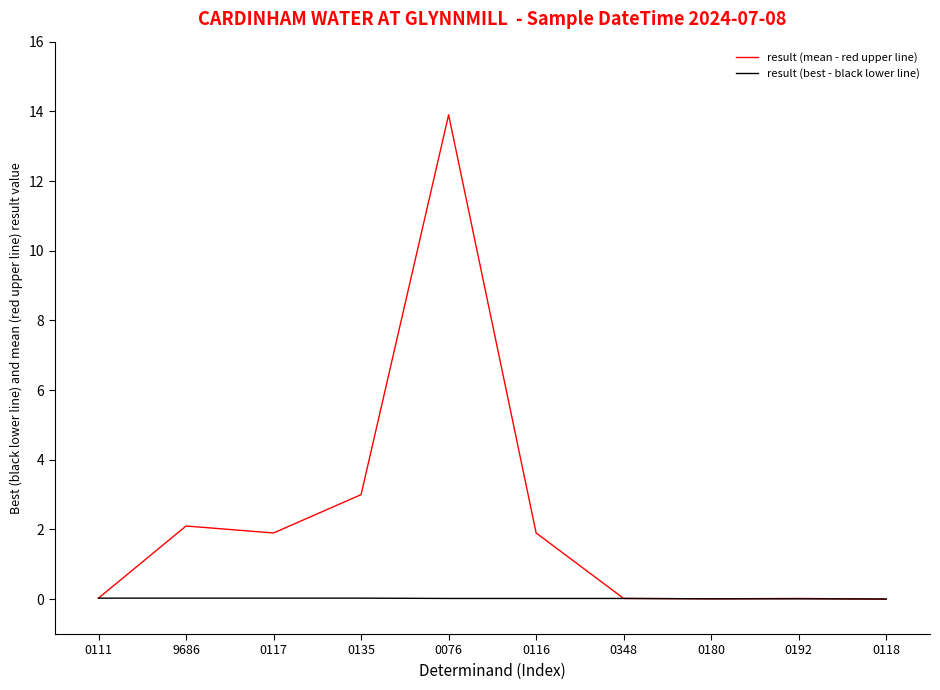

How many values in the result (mean - red upper line) series are below 1?

5